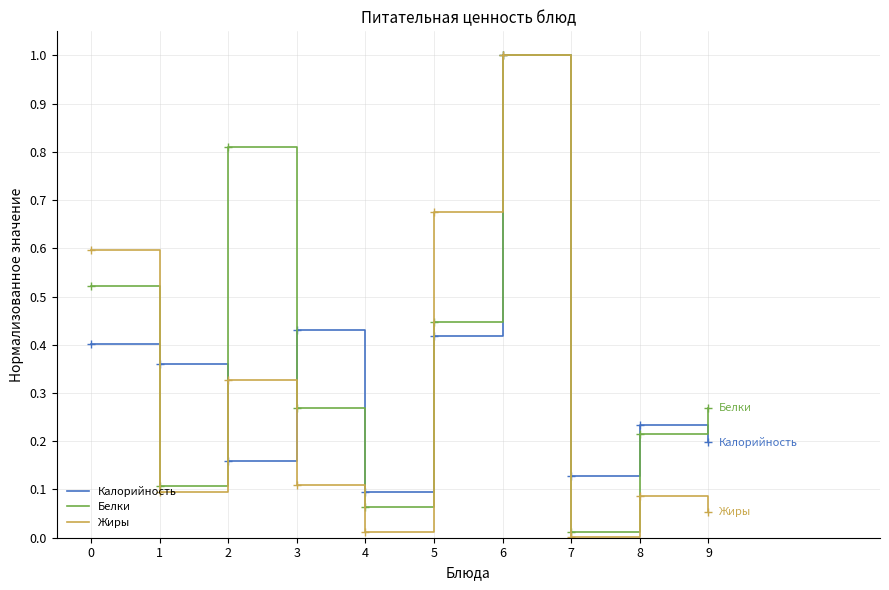

Which series ends up on top after the final intersection of Калорийность and Белки?

Белки